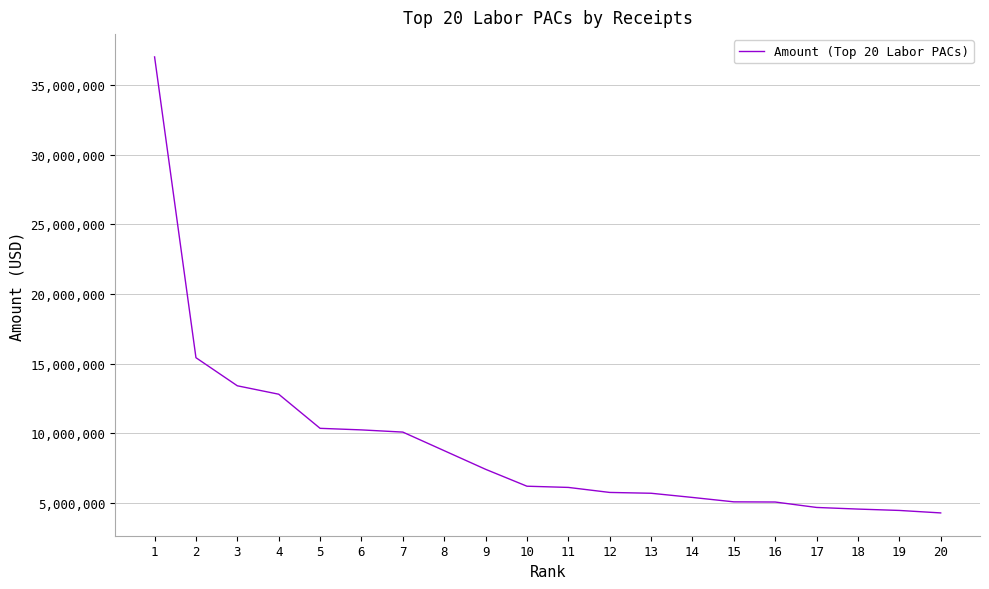

The value at 4 is 18196150.3. True or false?

False